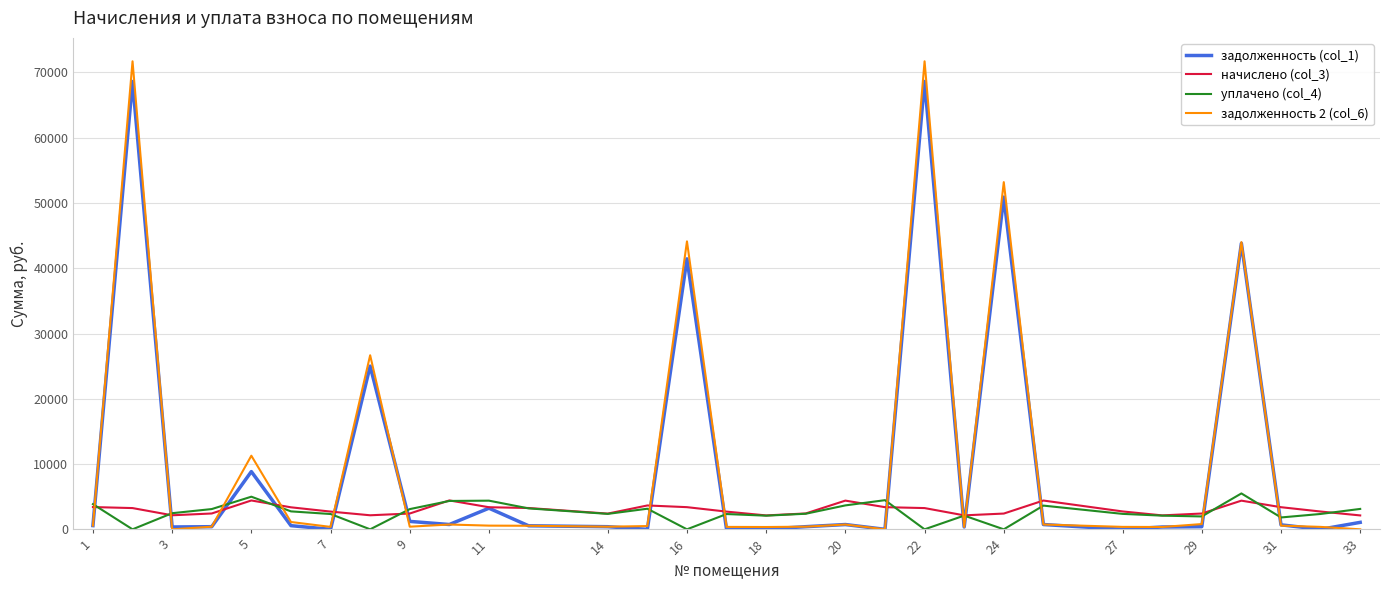

Which series has the widest spread of values?

задолженность 2 (col_6)